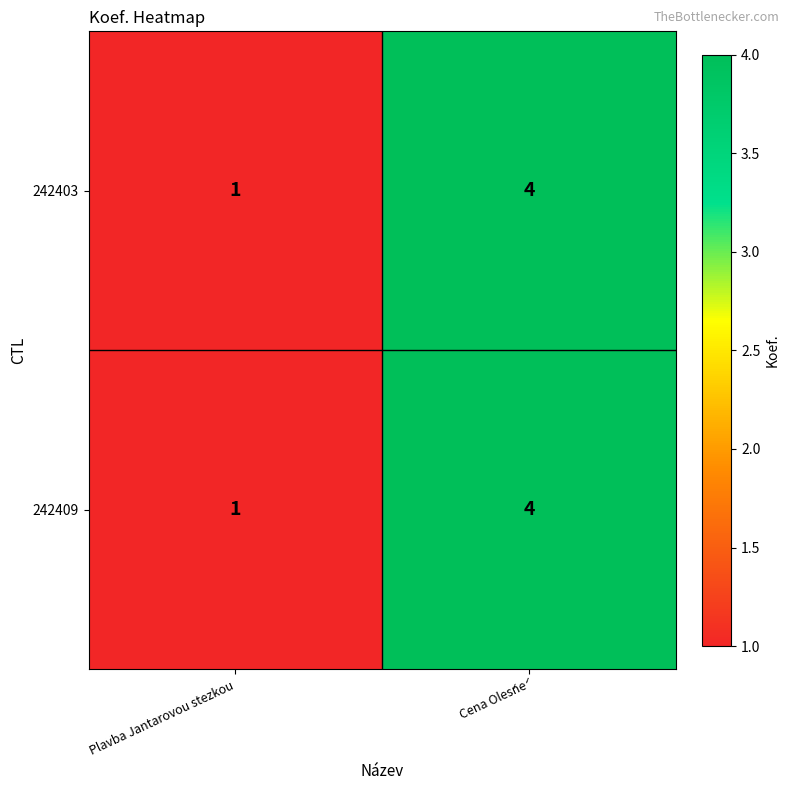

What is the sum of the 242409 values at Plavba Jantarovou stezkou and Cena Oleśné?

5